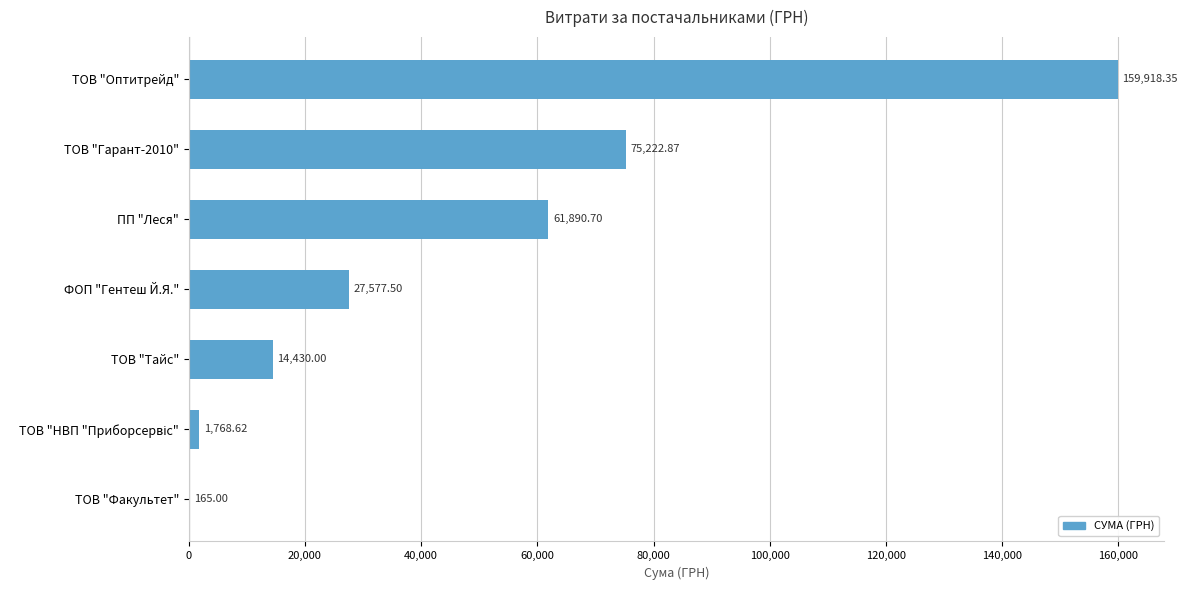

Between ТОВ "Оптитрейд" and ПП "Леся", which is larger?

ТОВ "Оптитрейд"